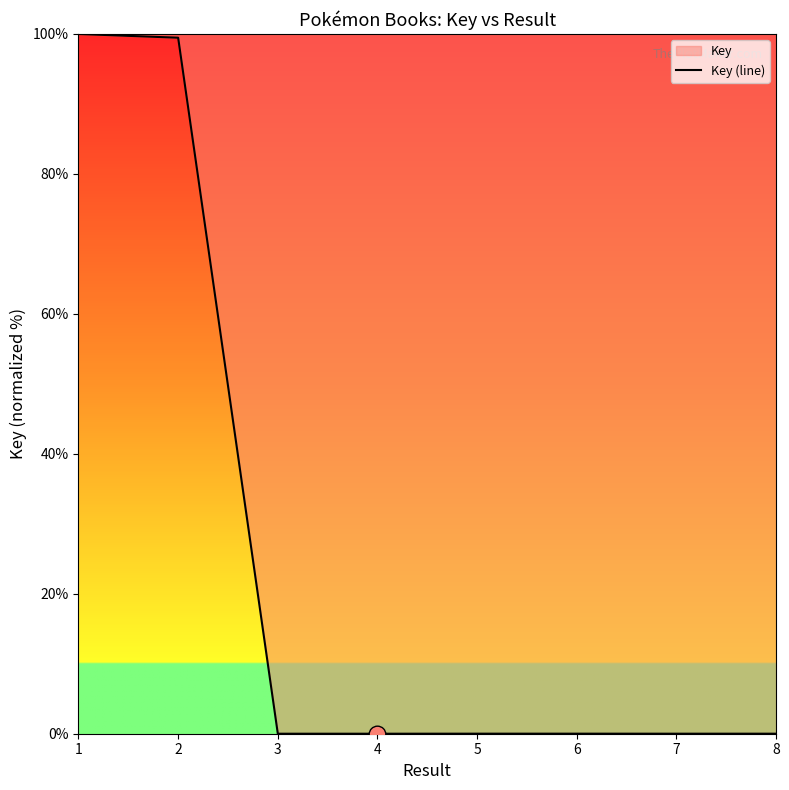

Does the chart have visible grid lines?

No